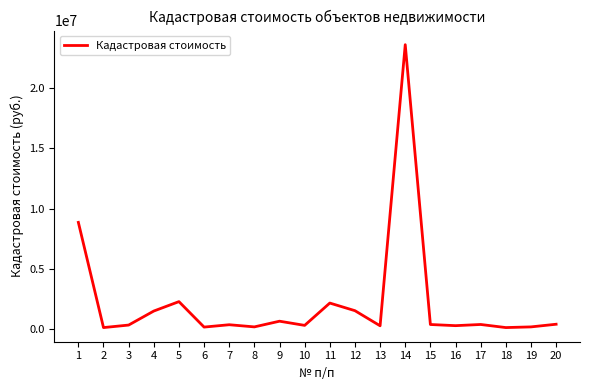

How many values are below 376507?

10